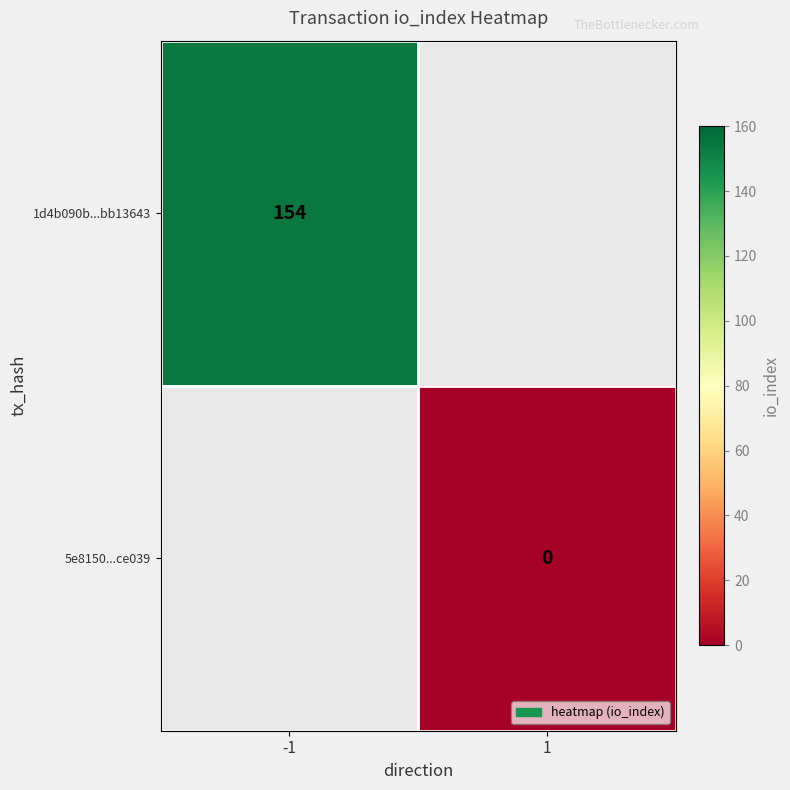

Is it true that 1d4b090b...bb13643 equals 154 at -1?

True